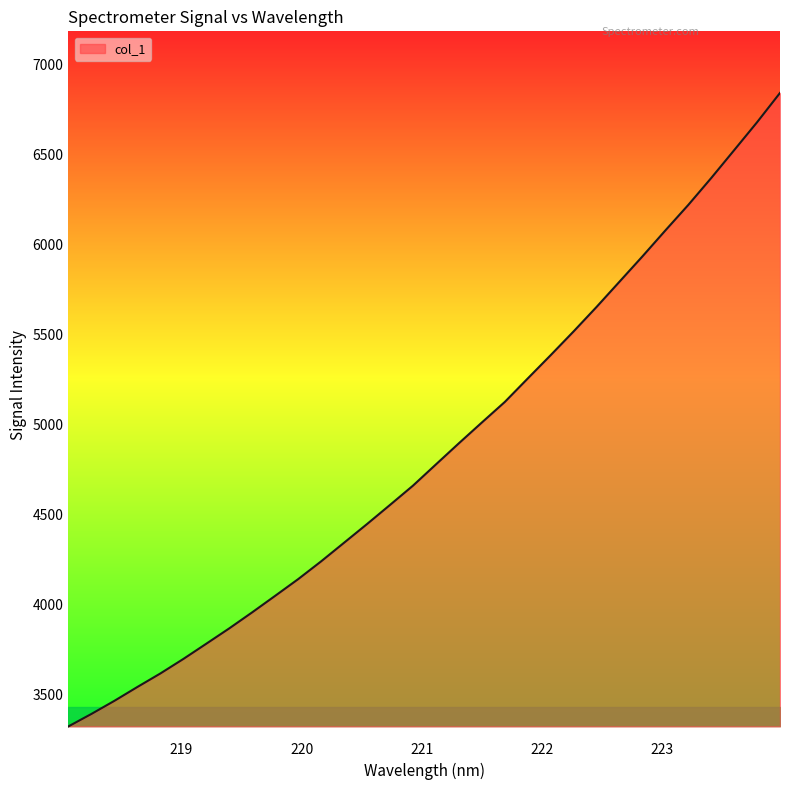

How many lines are shown in the chart?

1